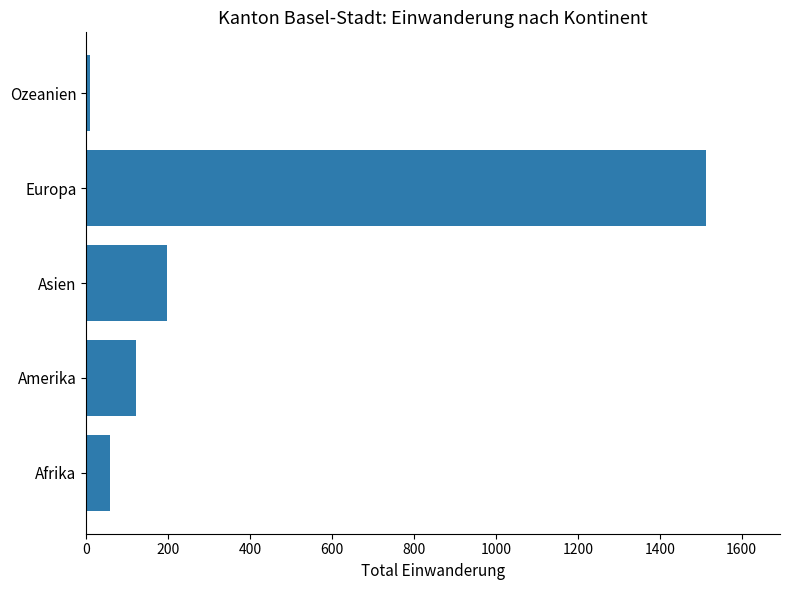

Reading bottom to top, list all the values displayed in this chart.

58	120	197	1512	10